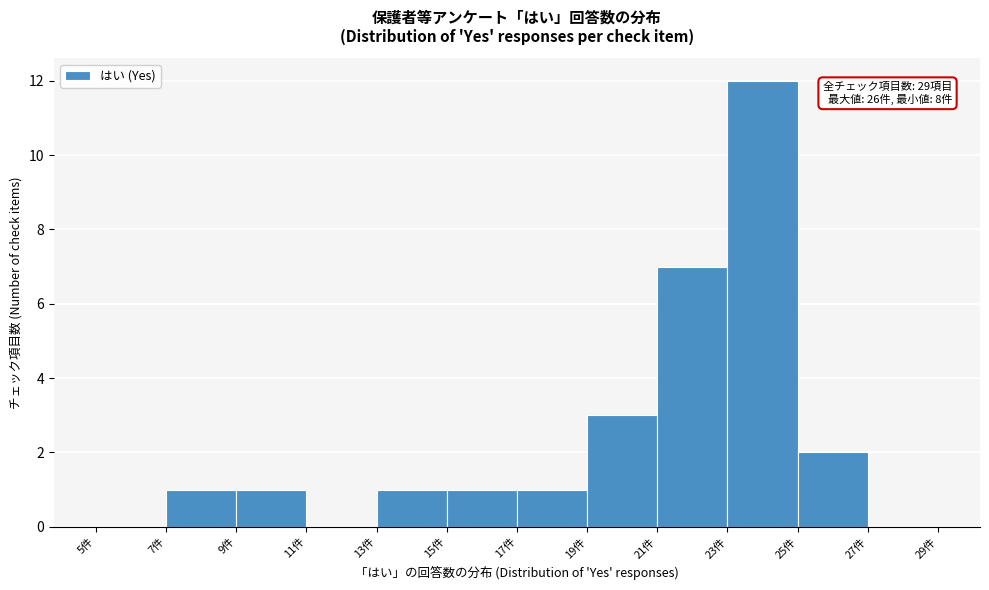

Over which range of the x-axis is the bar tallest?

23 to 25